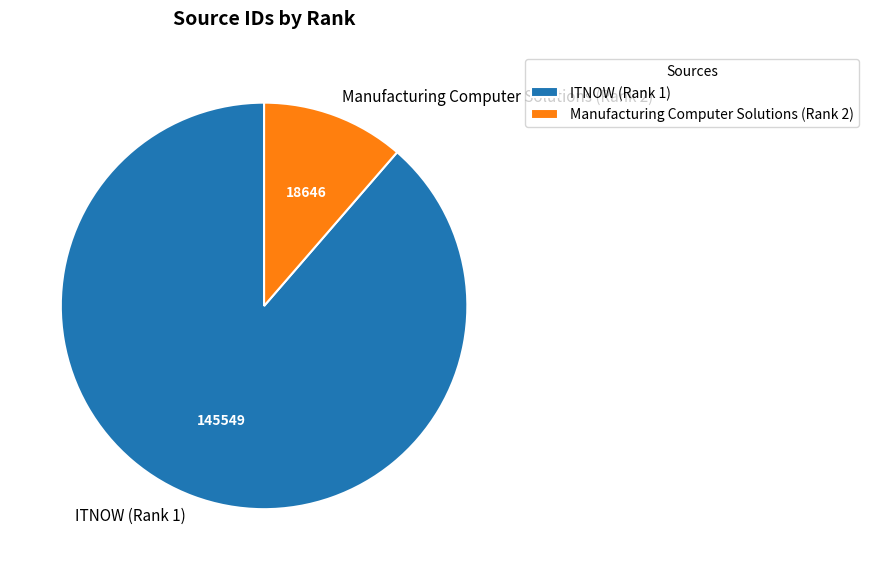

The ITNOW (Rank 1) slice represents 89% of the pie. True or false?

True